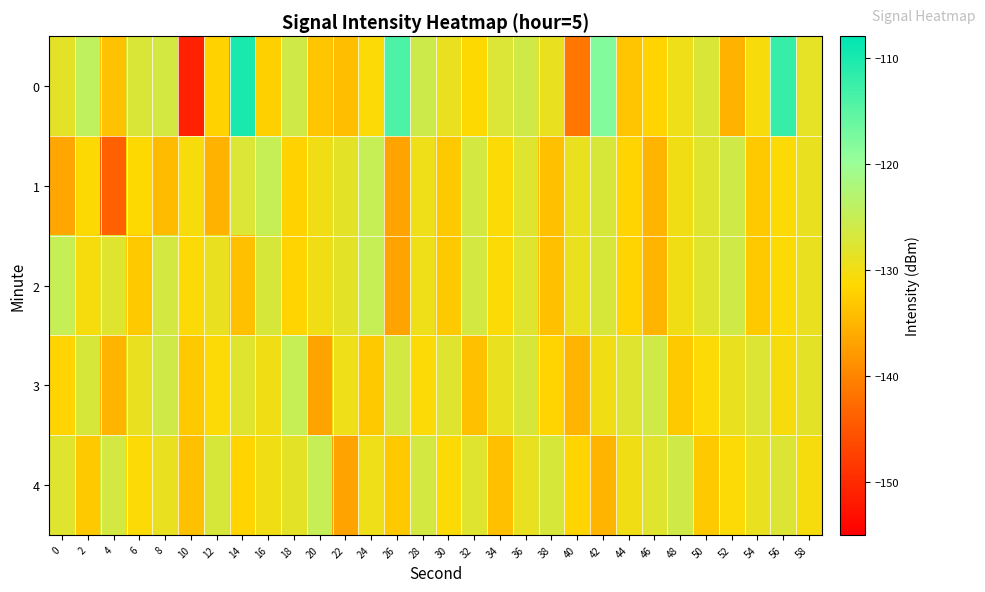

Which has a higher value, 34 or 12?

34